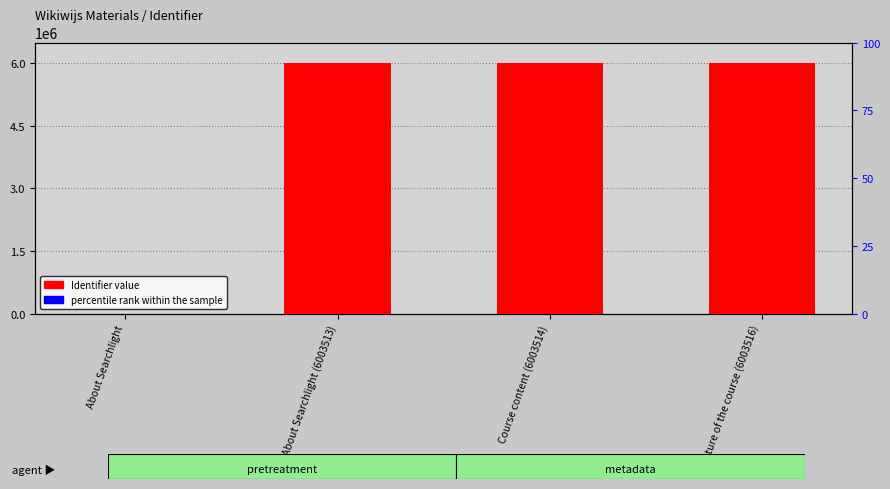

What position from the left is Course content (6003514)?

3